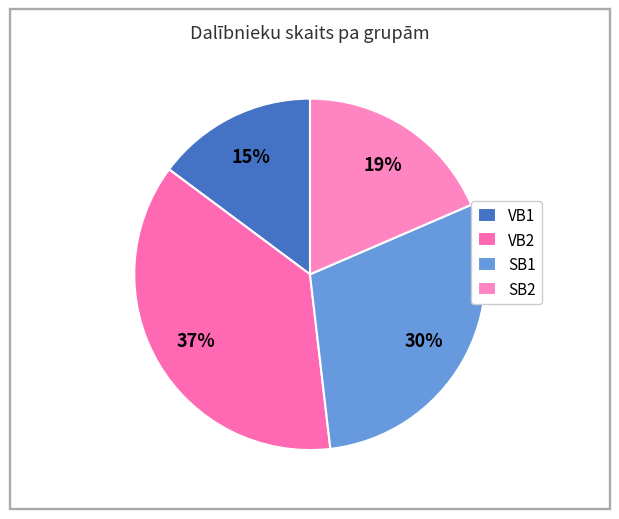

To the nearest percent, what is the difference between the largest and smallest slice percentages?

22%